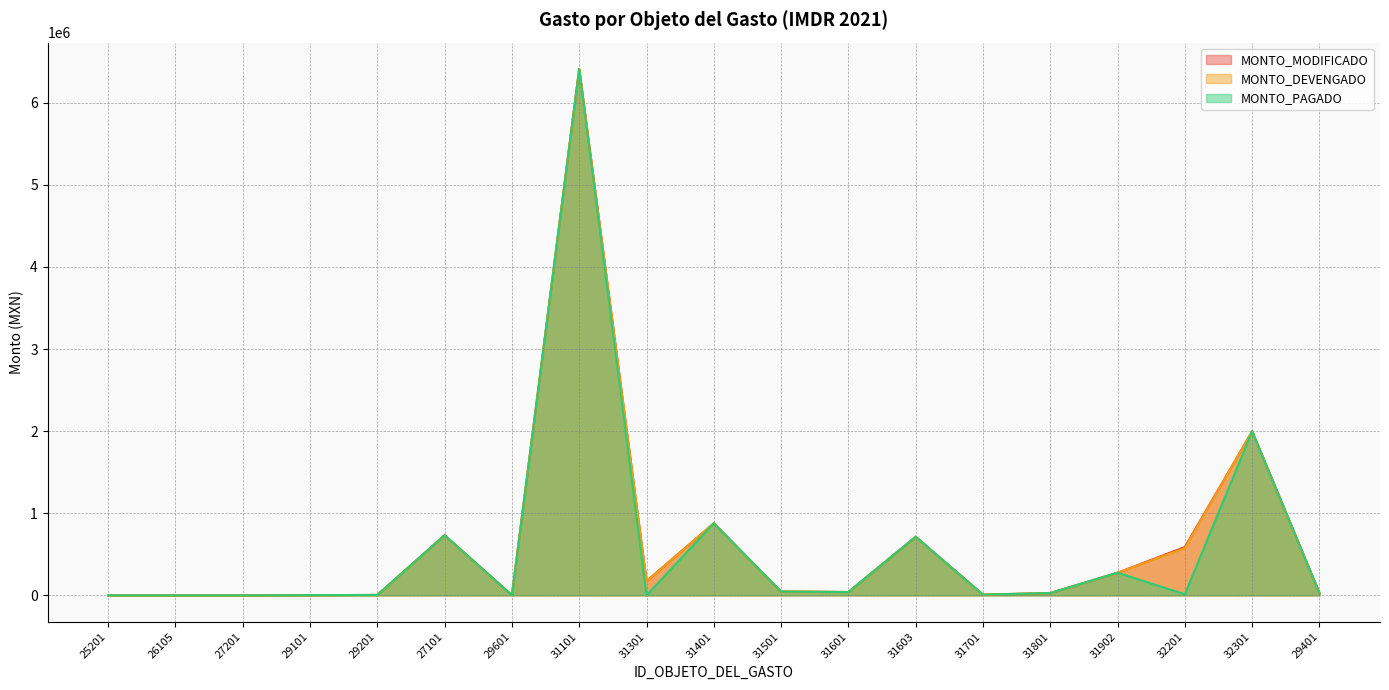

Reading right to left, transcribe all the data shown in this chart.

MONTO_MODIFICADO: 29401=29411	32301=1998771	32201=590384	31902=275884	31801=28588	31701=9598	31603=714065	31601=41247	31501=46915	31401=878368	31301=173810	31101=6411749	29601=2864	27101=733083	29201=5411	29101=3141	27201=195	26105=138	25201=68
MONTO_DEVENGADO: 29401=29411	32301=1998771	32201=575815	31902=275884	31801=28588	31701=9598	31603=714065	31601=41247	31501=46915	31401=878368	31301=173486	31101=6411749	29601=2864	27101=733083	29201=5411	29101=3141	27201=195	26105=138	25201=68
MONTO_PAGADO: 29401=29411	32301=1998771	32201=14569	31902=275884	31801=28588	31701=9598	31603=714065	31601=41247	31501=46915	31401=878368	31301=324	31101=6411749	29601=2864	27101=733083	29201=5411	29101=3141	27201=195	26105=138	25201=68